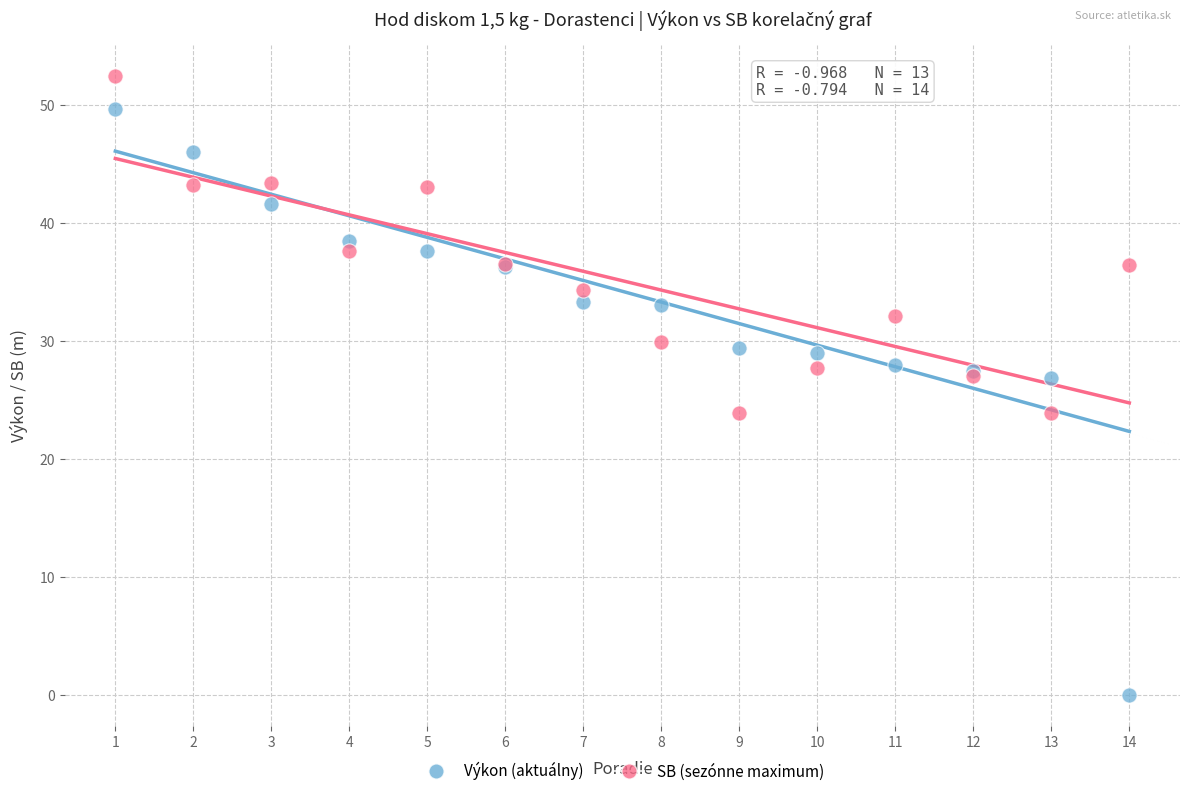

Which series has the largest Y range (max minus min)?

Výkon (aktuálny)